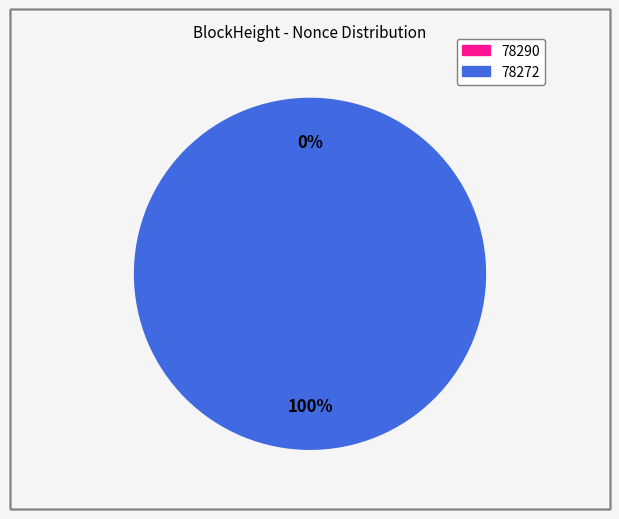

Does 78290 account for over 50% of the chart?

No